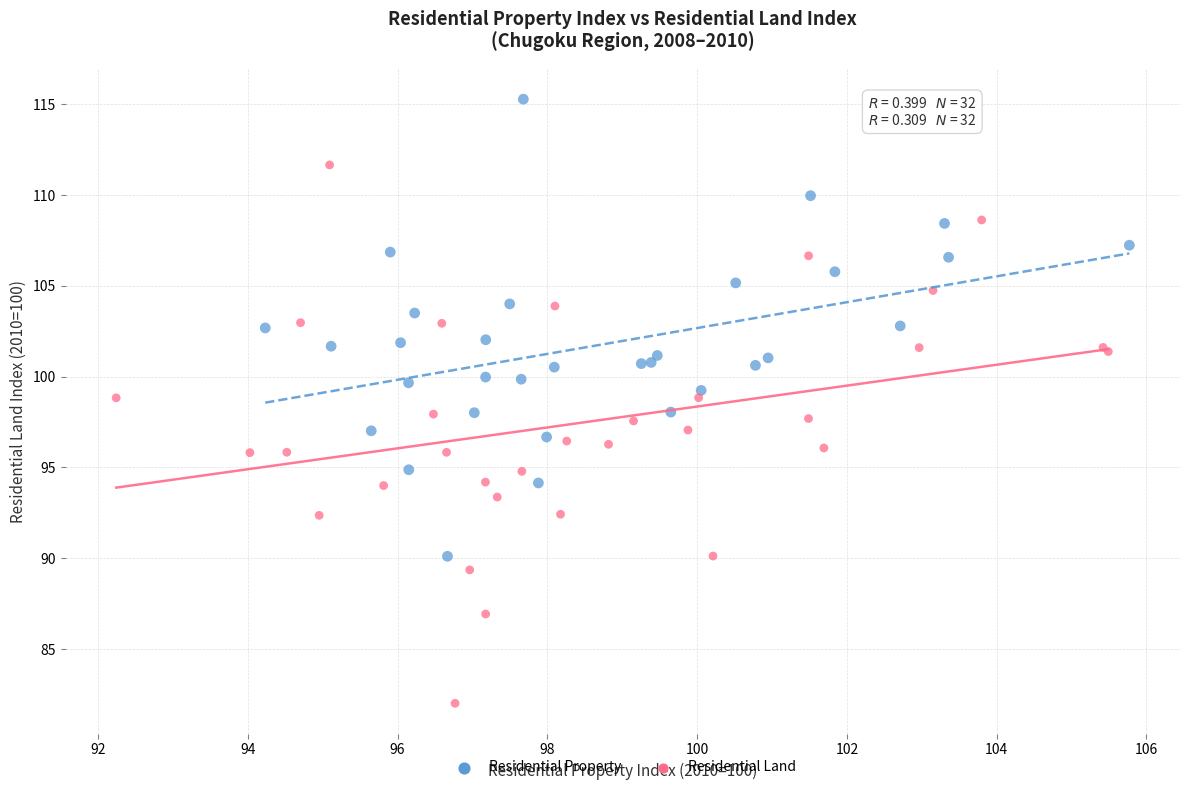

What are all the series names shown in the legend?

Residential Property, Residential Land